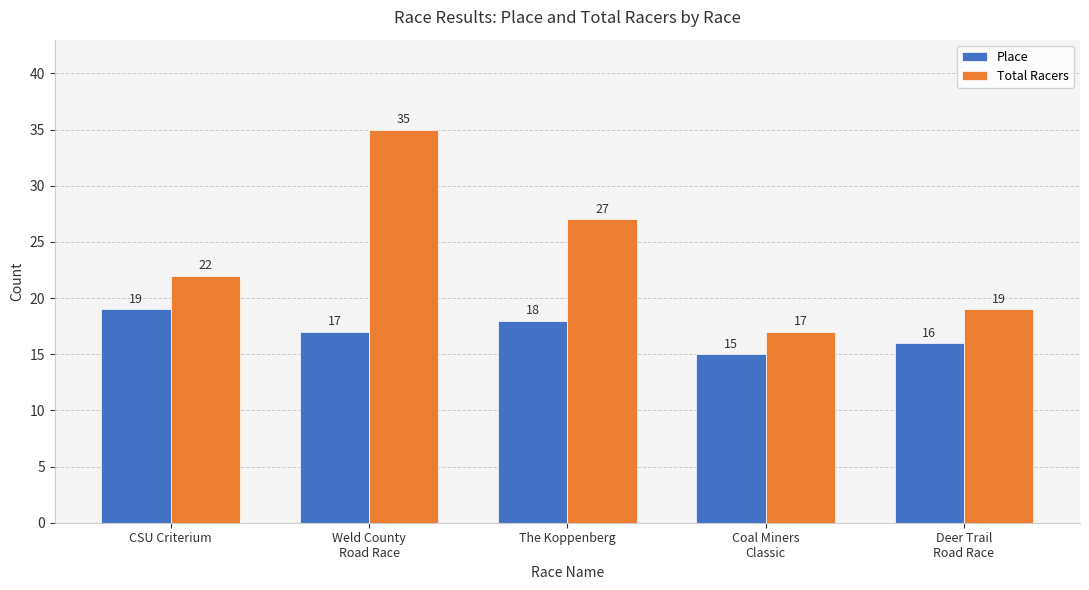

Between Weld County
Road Race and Coal Miners
Classic, which series saw the biggest shift?

Total Racers